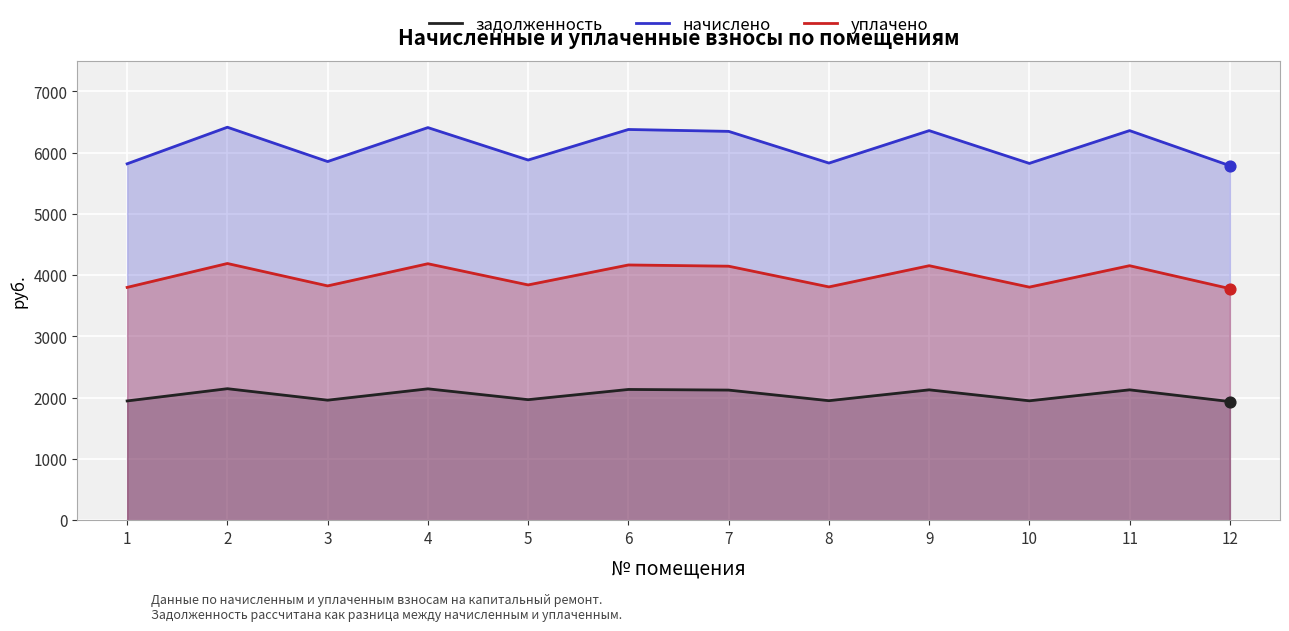

Which series reaches the maximum Y coordinate?

начислено